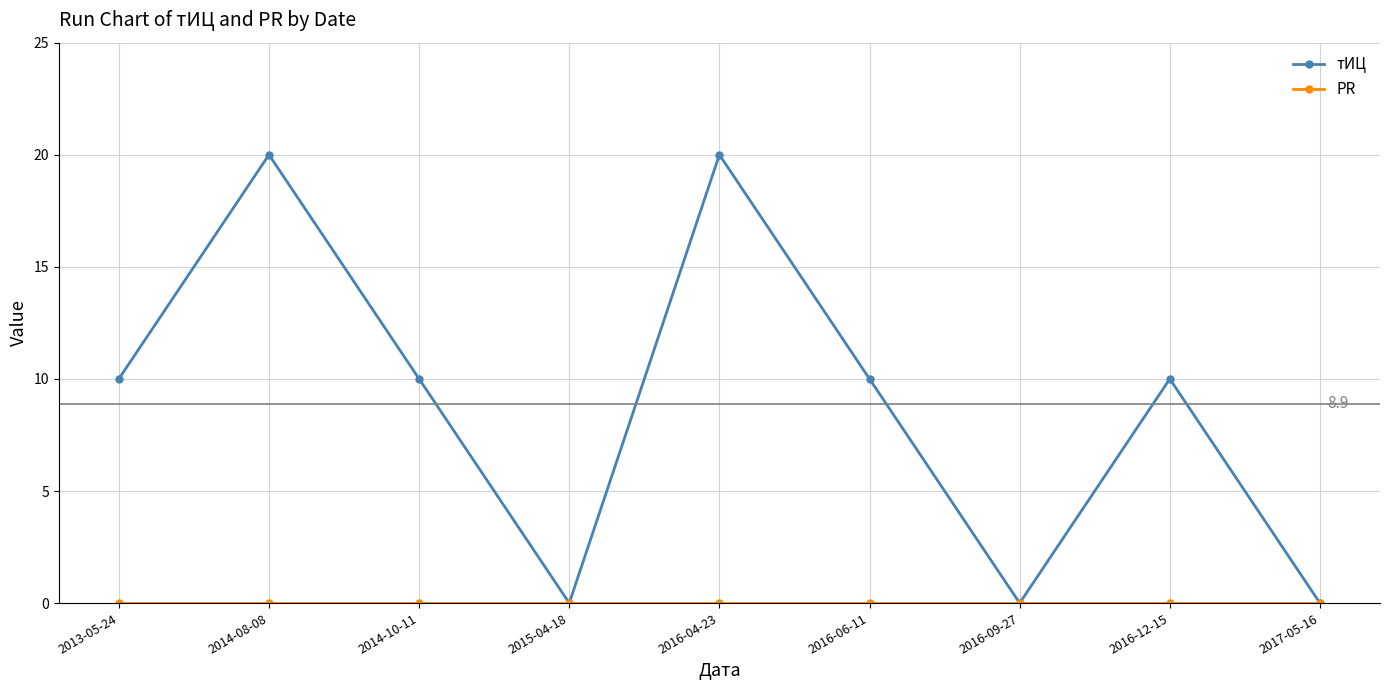

Which series has the largest total across all categories?

тИЦ